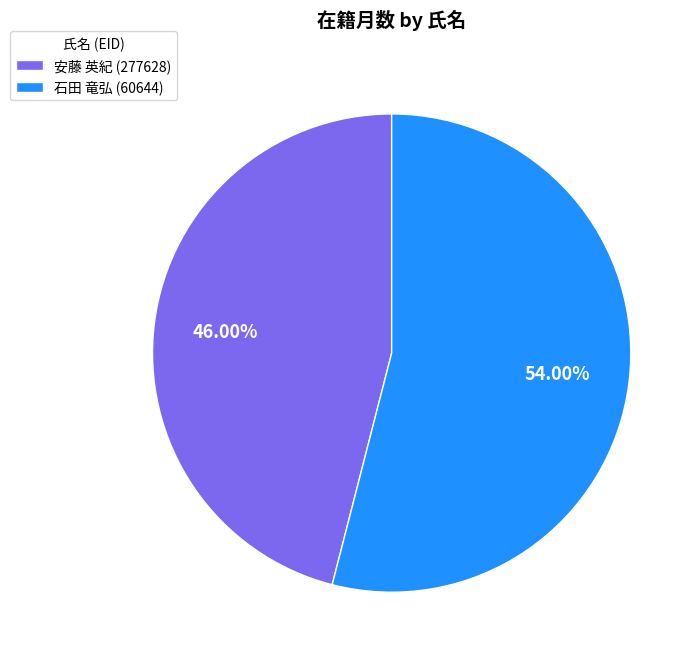

Is there any slice that represents more than half of the pie?

Yes